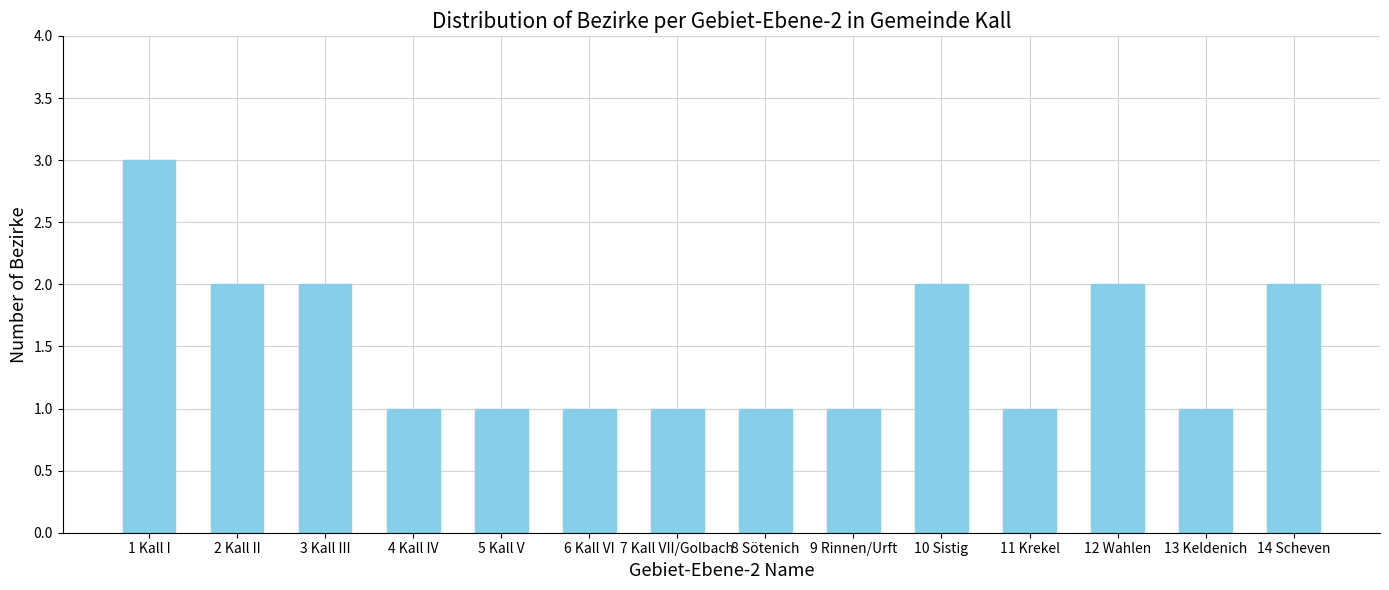

What position from the right is 4 Kall IV?

11